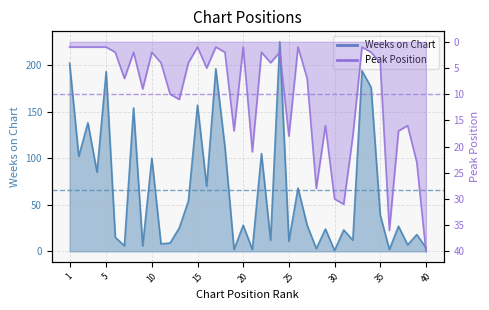

What is the difference between the maximum and second lowest values in the Weeks on Chart series?

223